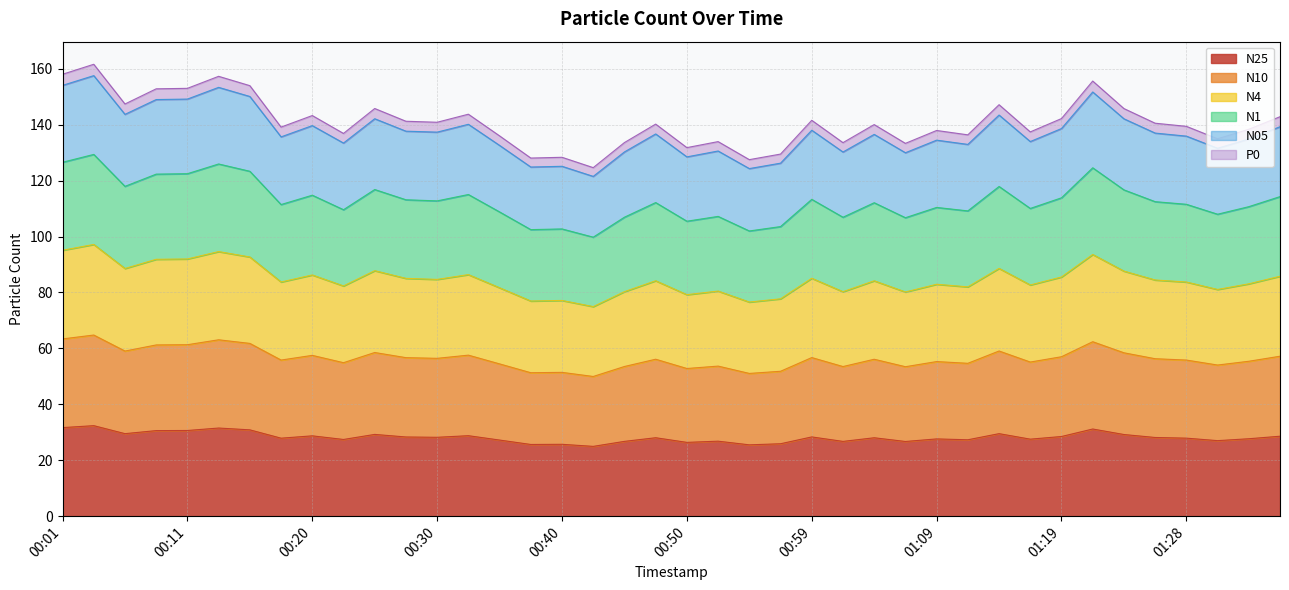

What is the maximum value for N25?

32.4